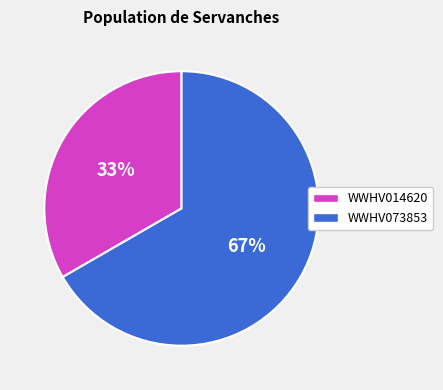

Is the sum of WWHV073853 and WWHV014620 greater than half?

Yes